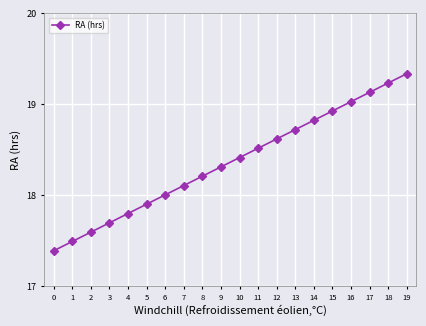

True or false: there are more than 1 points higher than both neighbors.

False